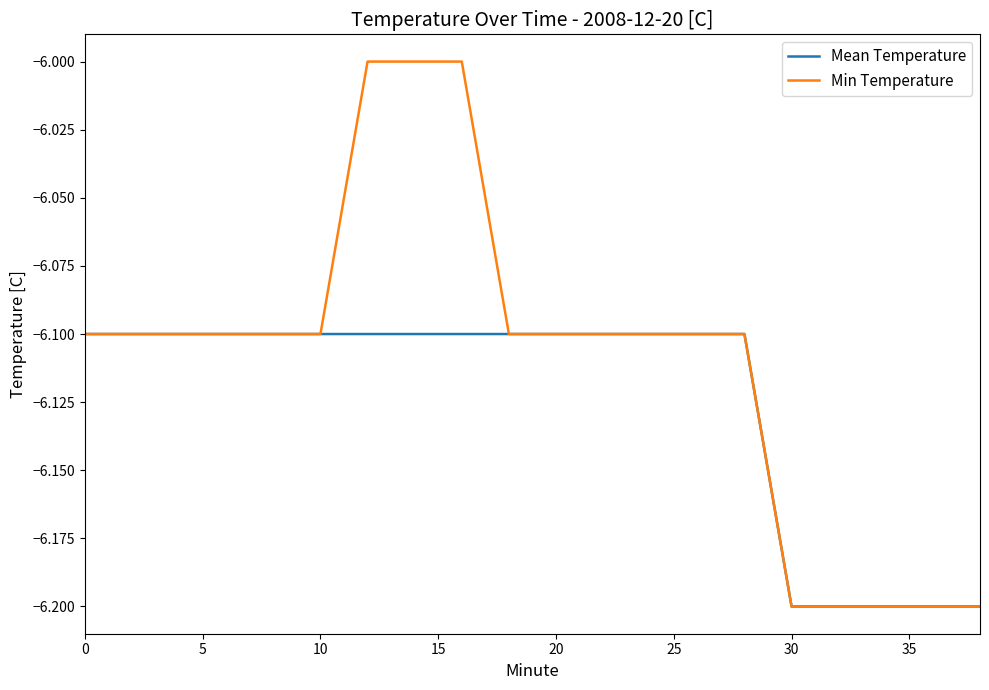

List the series in order of their peak value, highest first.

Min Temperature, Mean Temperature